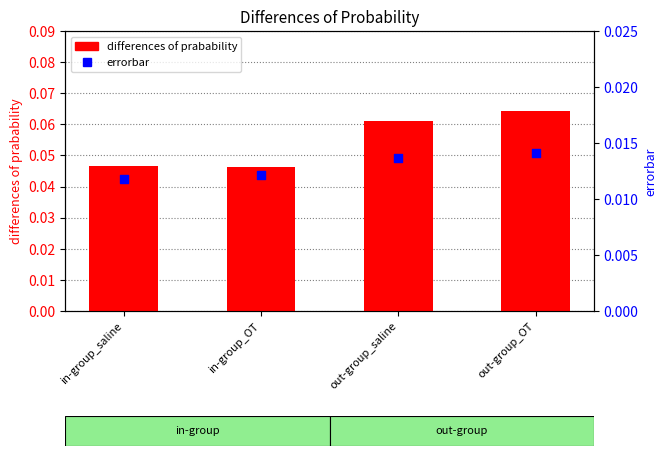

Which series has the largest total across all categories?

differences of prabability